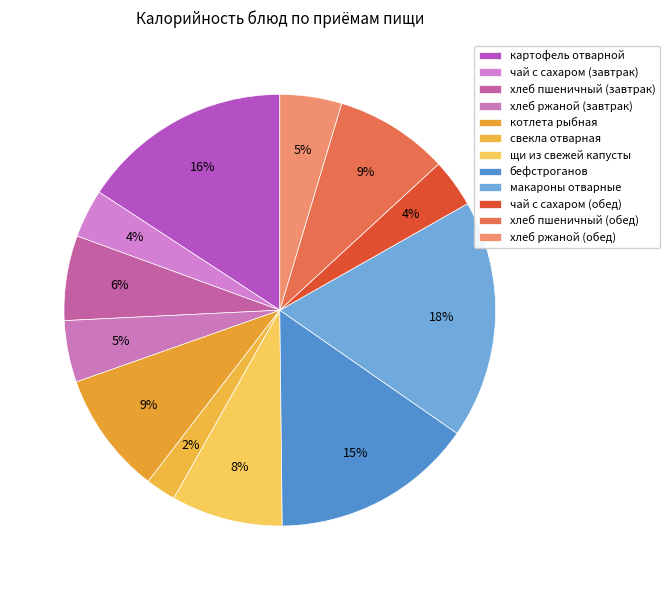

How much of the chart is everything except картофель отварной?

84.2%